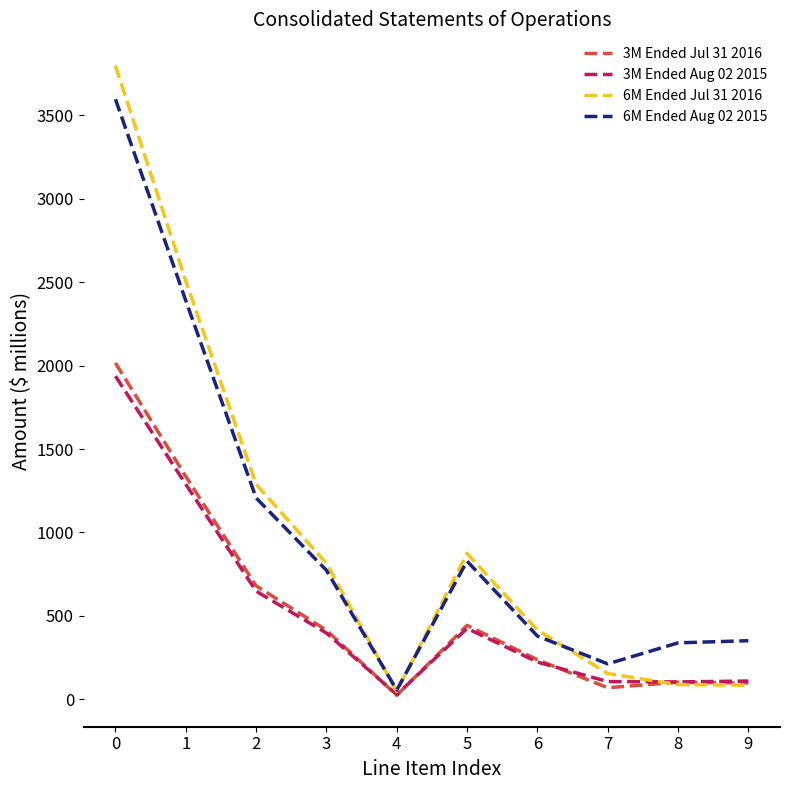

Is the value of 3M Ended Jul 31 2016 at 3 greater than the value of 3M Ended Aug 02 2015 at 4?

Yes